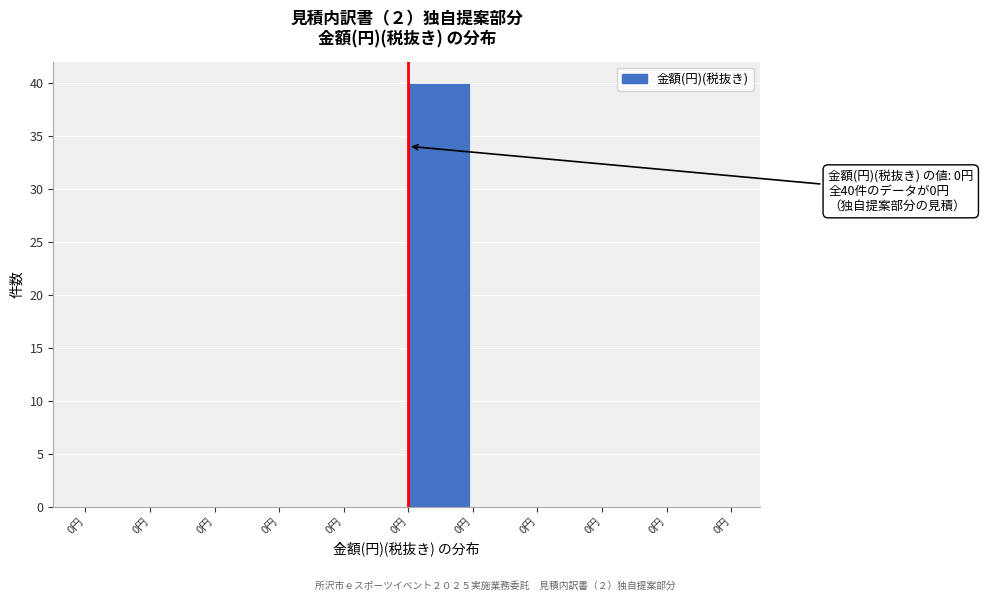

Are the bars horizontal?

No